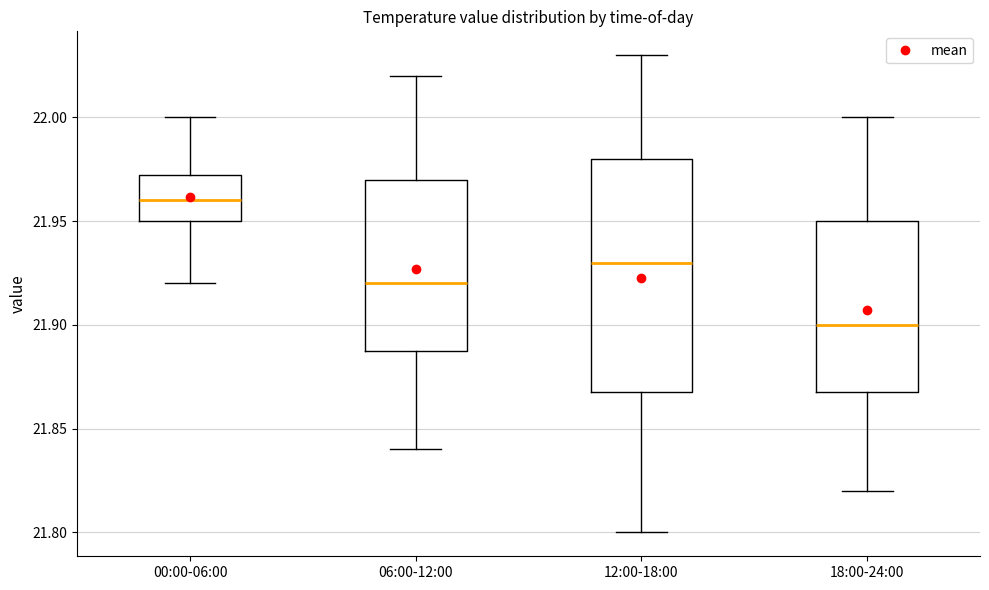

Where is the lower edge of the box for 12:00-18:00 on the y-axis? The values are not printed on the chart, so give them approximately, as read against the axis.

21.870